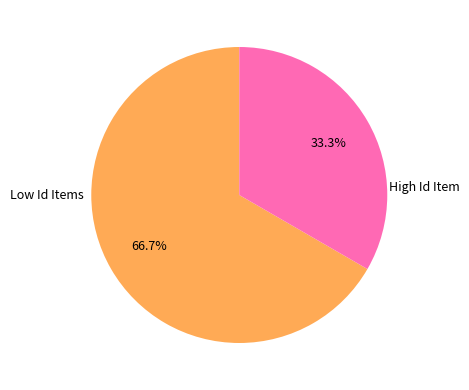

Approximately how many times larger is the value at High Id Item compared to Low Id Items?

0.5